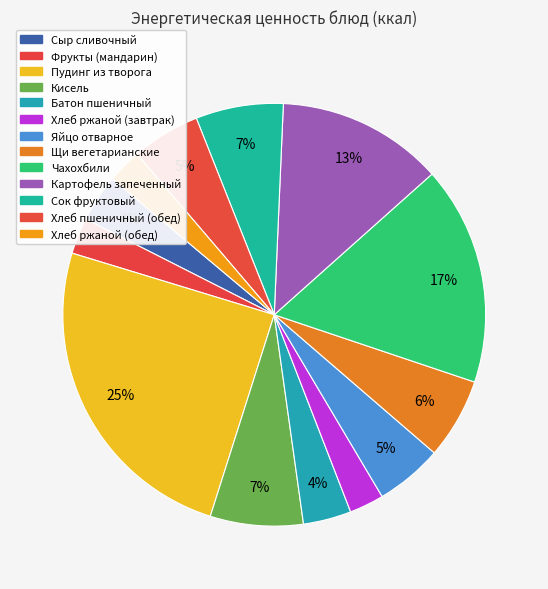

Rank the categories by value from lowest to highest.

Хлеб ржаной (завтрак), Хлеб ржаной (обед), Фрукты (мандарин), Сыр сливочный, Батон пшеничный, Яйцо отварное, Хлеб пшеничный (обед), Щи вегетарианские, Сок фруктовый, Кисель, Картофель запеченный, Чахохбили, Пудинг из творога